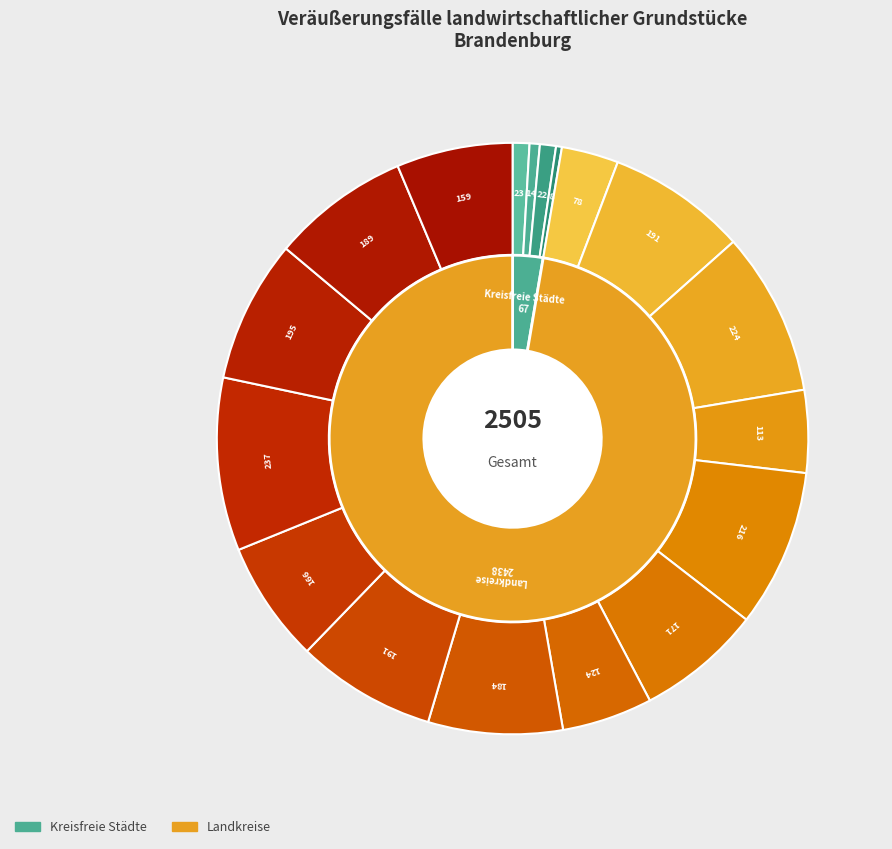

To the nearest percent, what portion does Uckermark represent?

6%